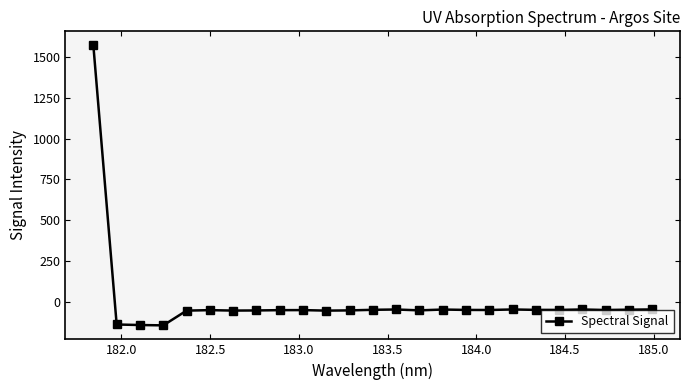

Does the chart display data point markers on the line(s)?

Yes